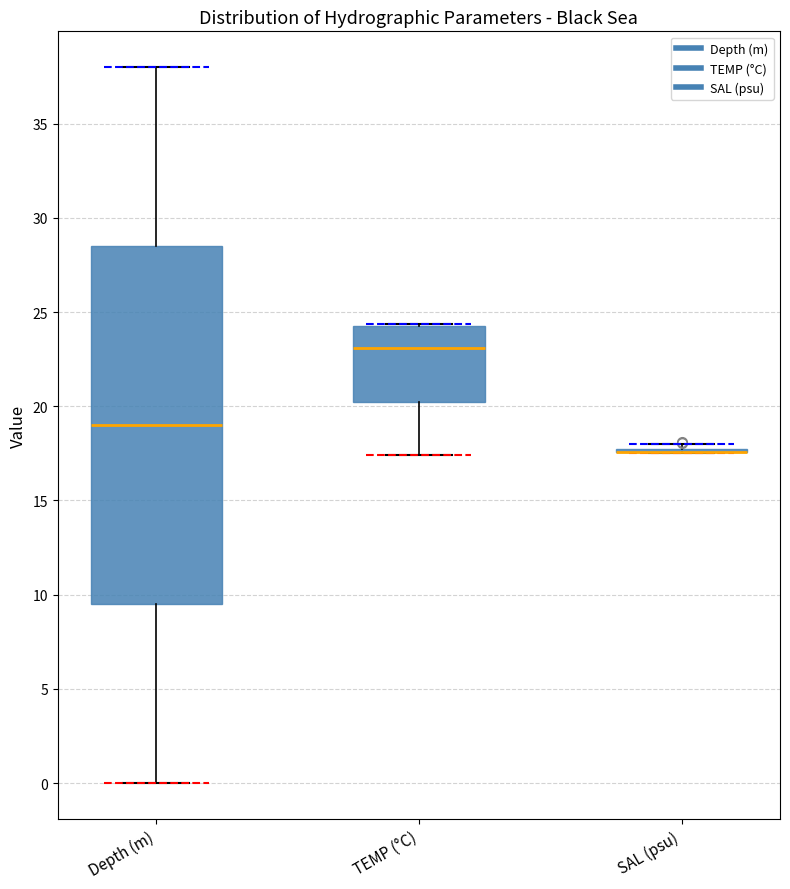

Comparing the boxes themselves (not the whiskers), which one is the tallest?

Depth (m)